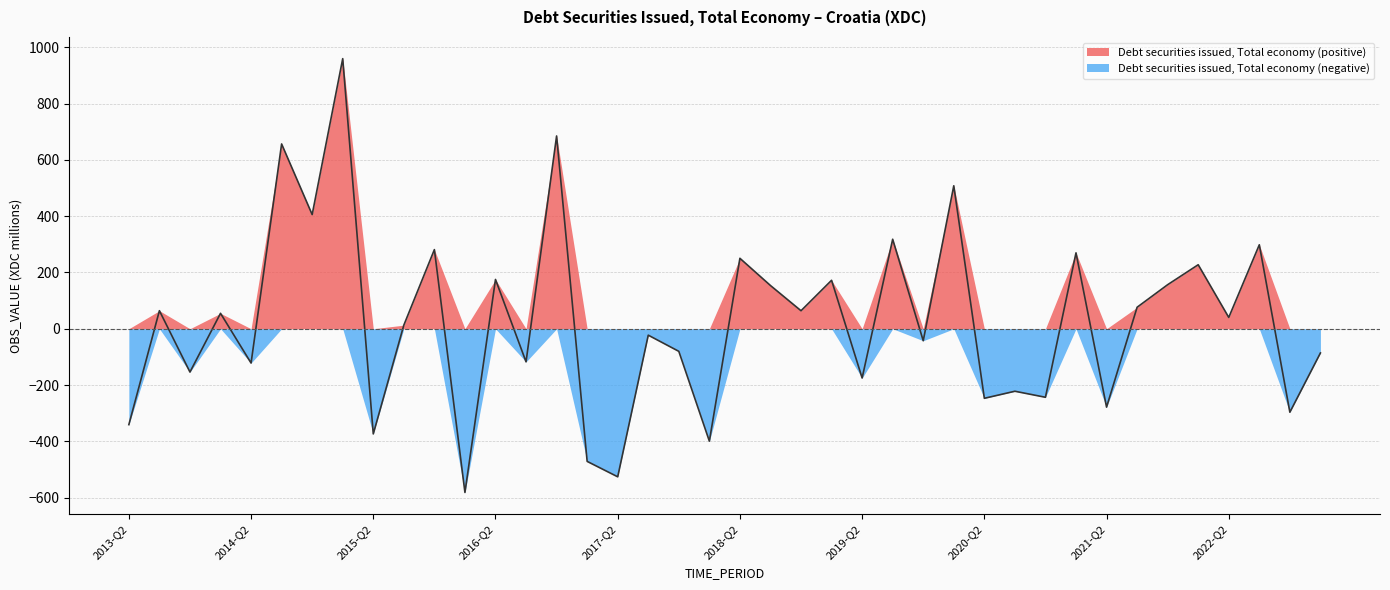

Which category has the highest value across all series?

2015-Q1